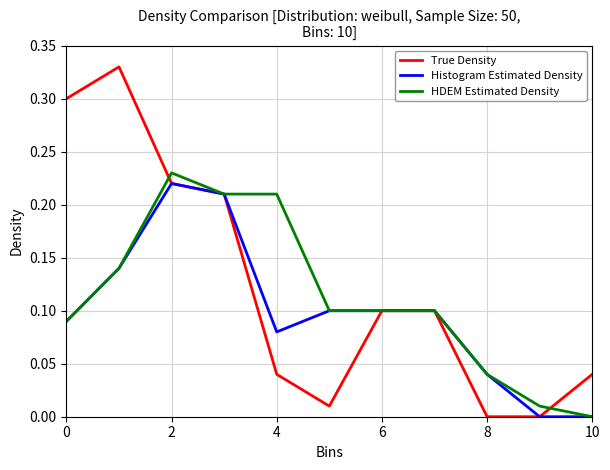

Is this an area chart (filled region under the line)?

No